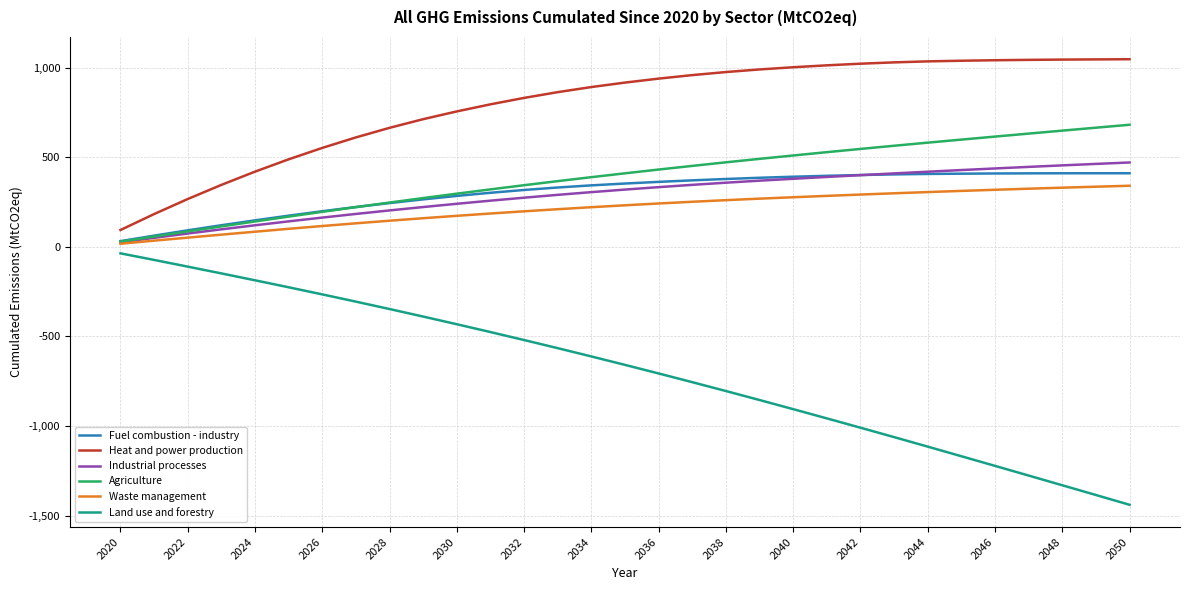

What is the smallest value displayed?

-1439.9